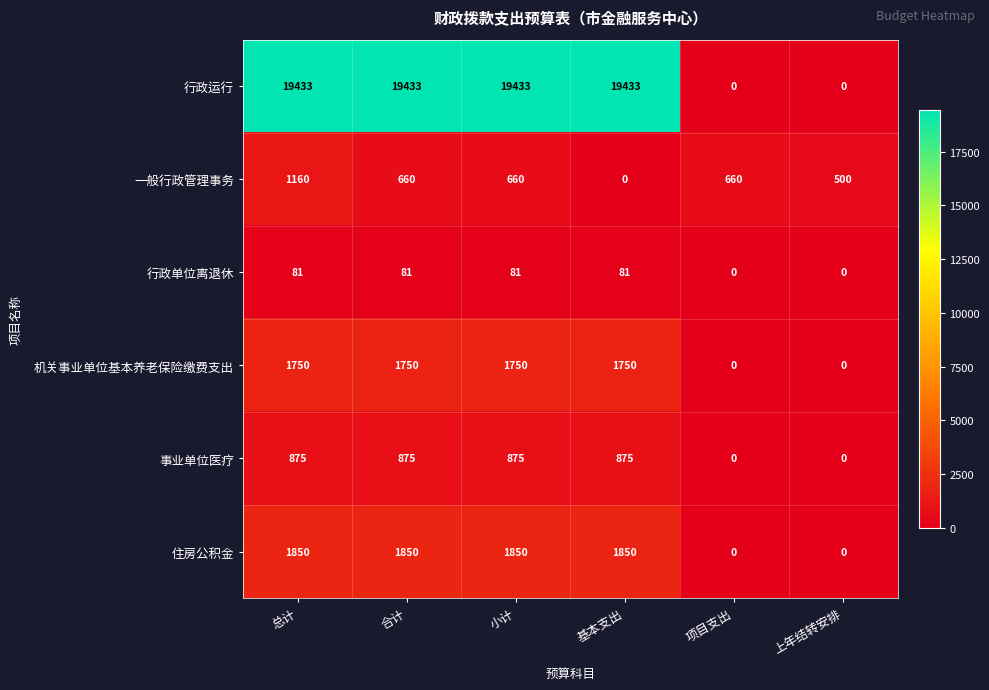

What is the average value of the 行政运行 series?

12955